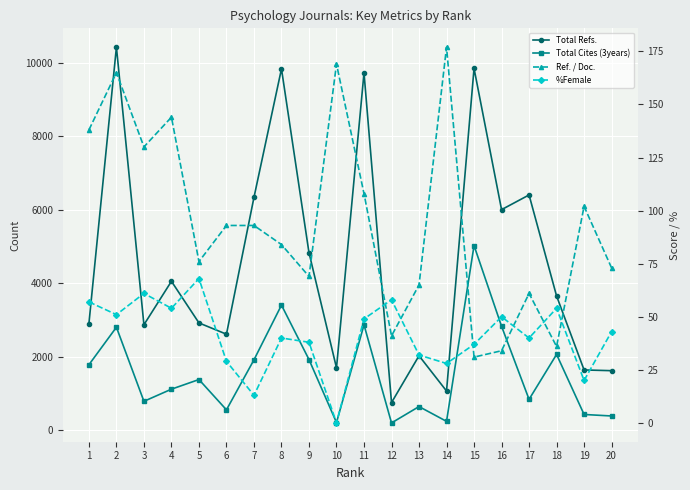

True or false: Total Cites (3years) has a value of 199 at 12.

True